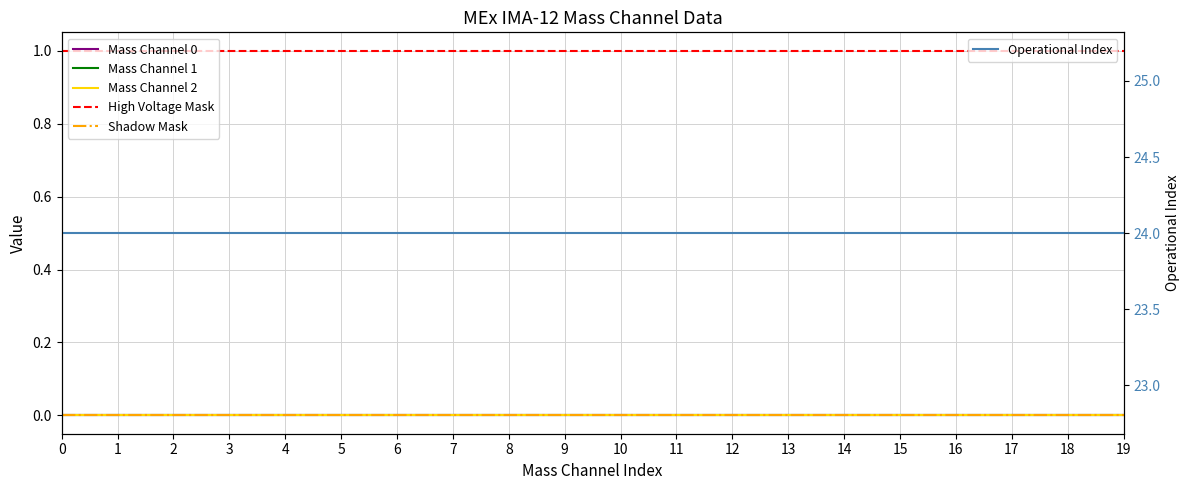

What is the maximum value shown in the chart?

24